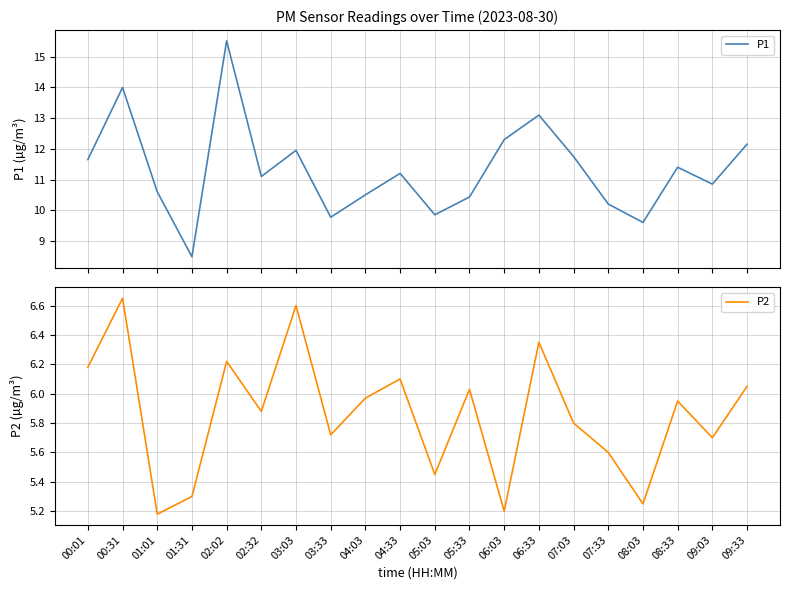

The value of P1 at 07:33 is 4.0. True or false?

False